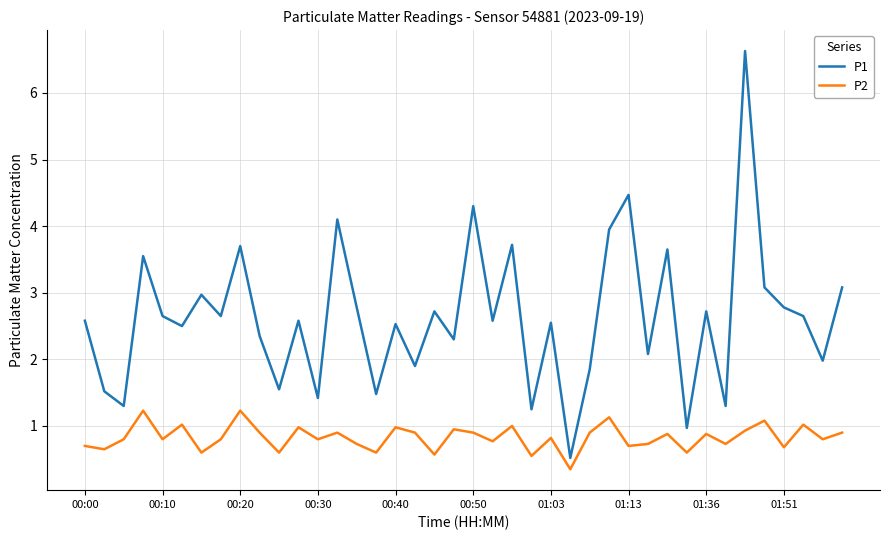

Which series has the widest spread of values?

P1